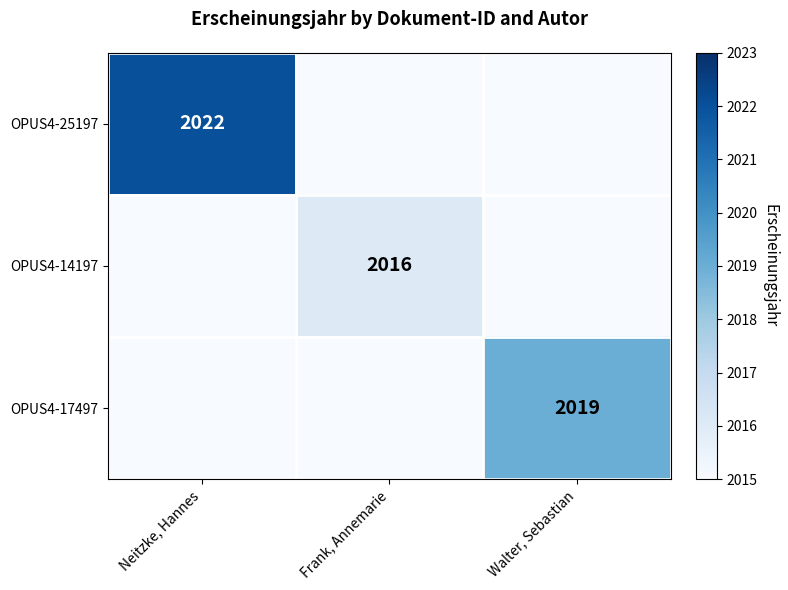

Is it true that OPUS4-14197 equals 3495 at Frank, Annemarie?

False